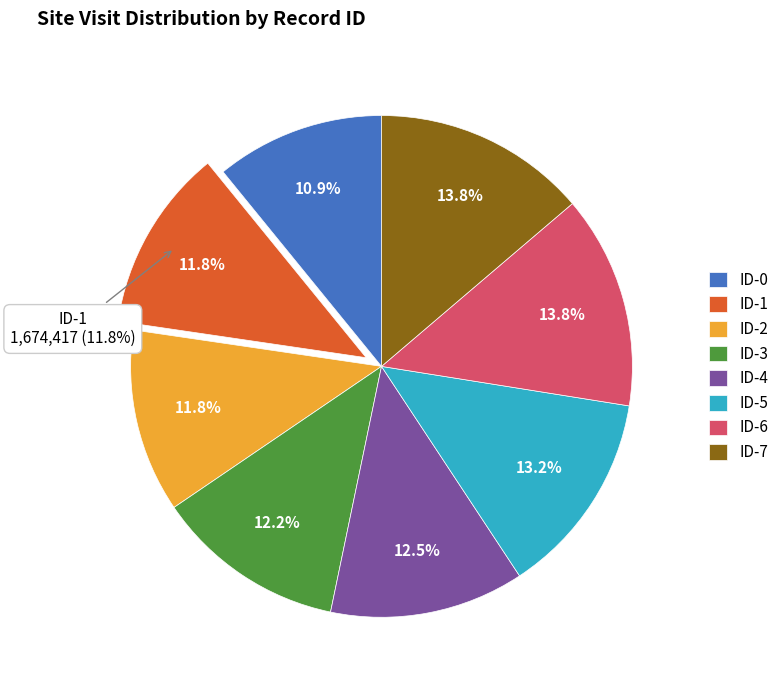

Rank the categories by value from lowest to highest.

ID-0, ID-1, ID-2, ID-3, ID-4, ID-5, ID-6, ID-7